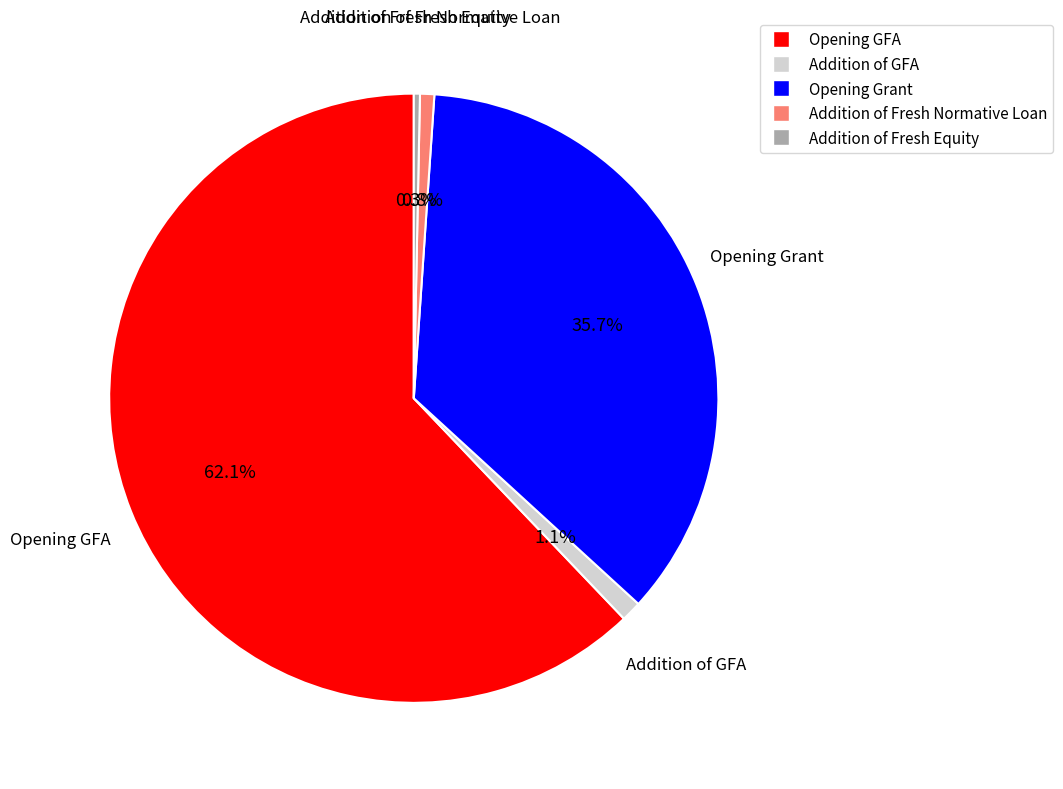

Is it true that Addition of Fresh Normative Loan is 11% of the pie?

False